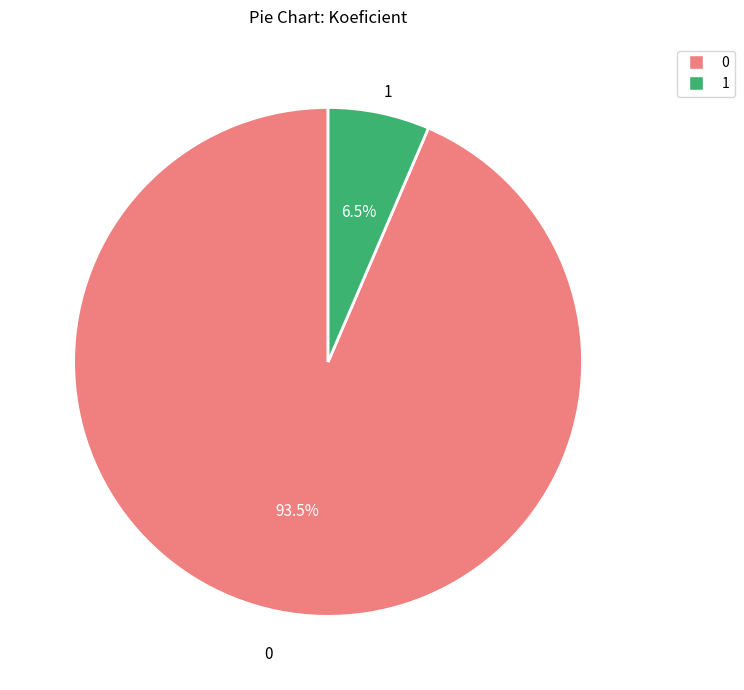

Which category has the biggest portion of the pie?

0